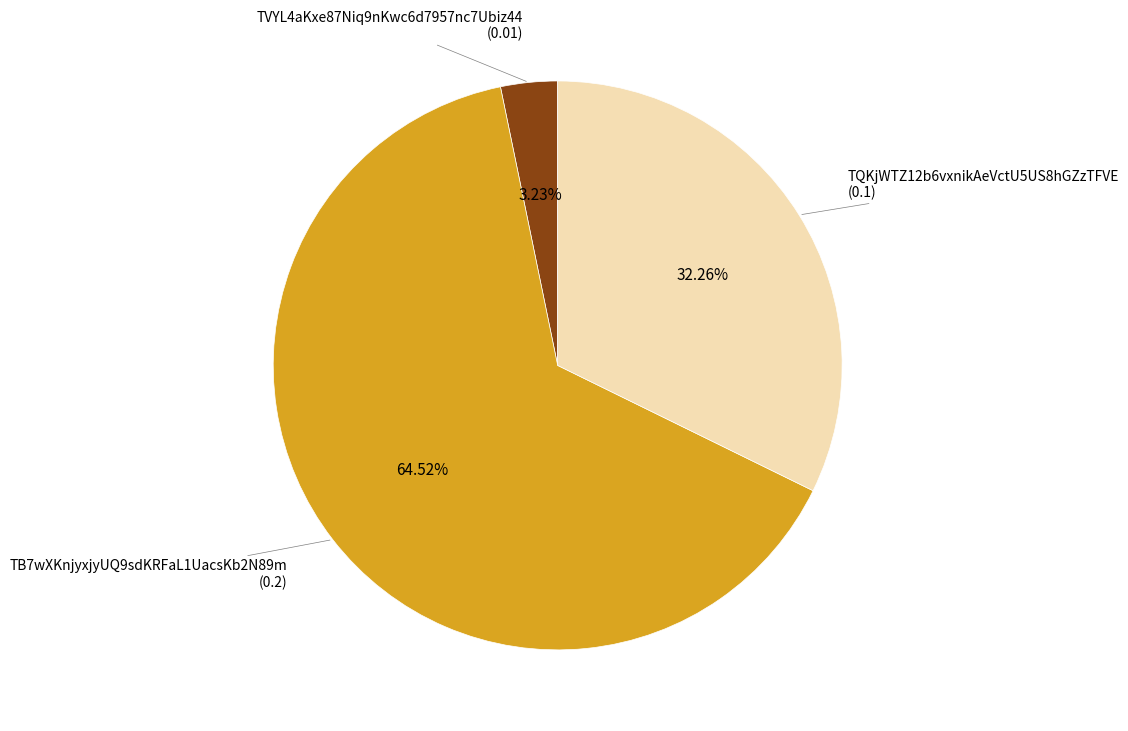

To the nearest percent, what is the combined percentage of TVYL4aKxe87Niq9nKwc6d7957nc7Ubiz44 and TQKjWTZ12b6vxnikAeVctU5US8hGZzTFVE?

35%